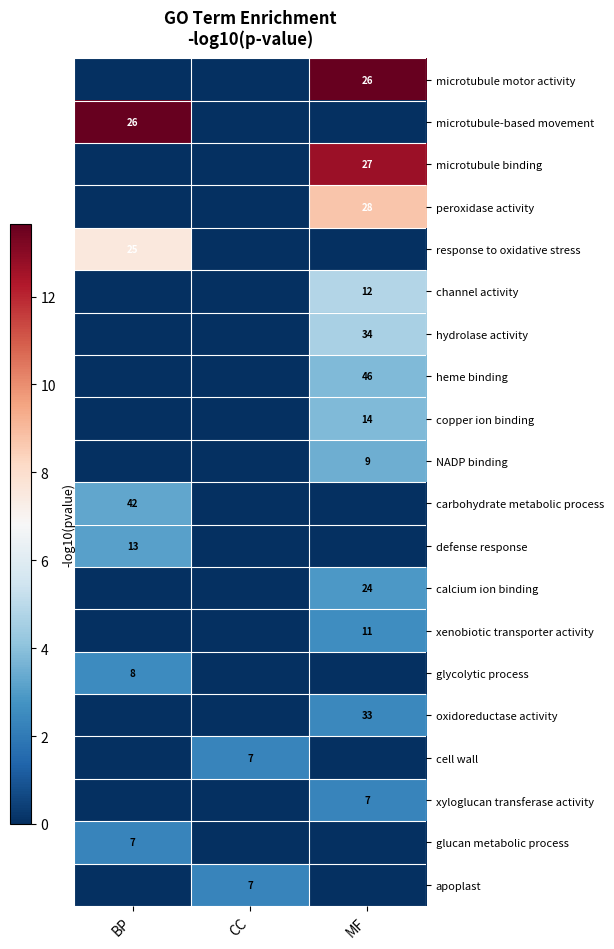

The value of microtubule motor activity at MF is 26. True or false?

True